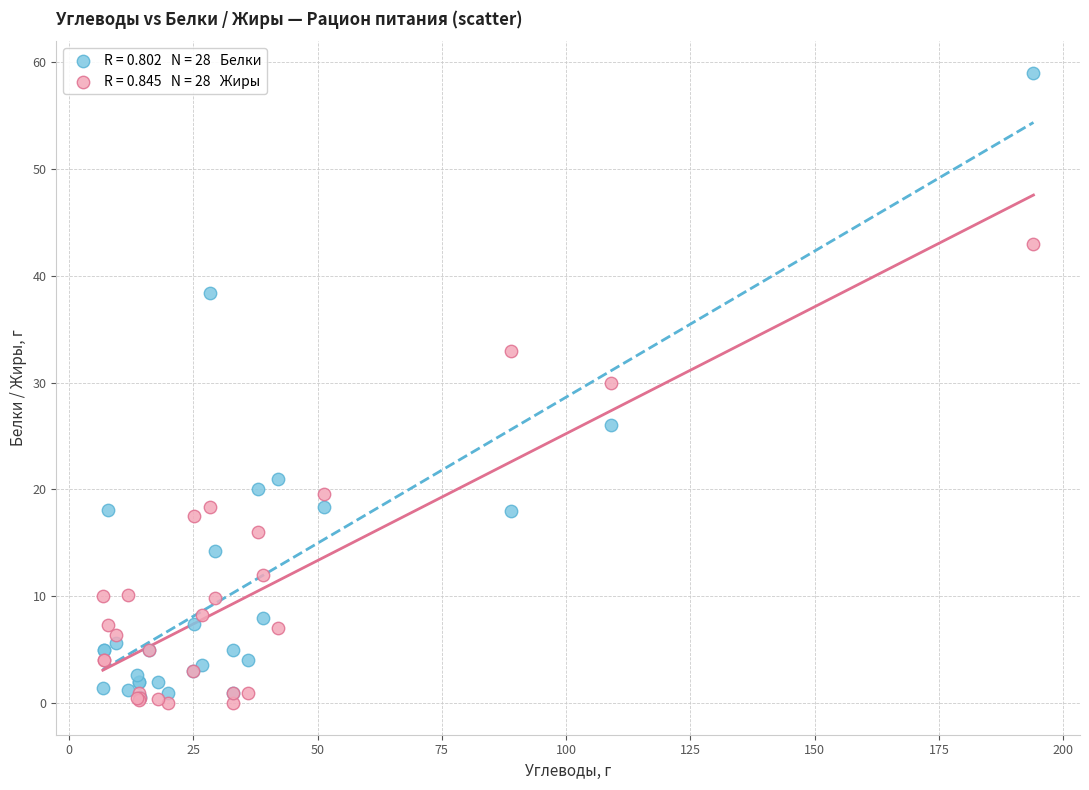

Across all series, what Y value is closest to 29?

30.0